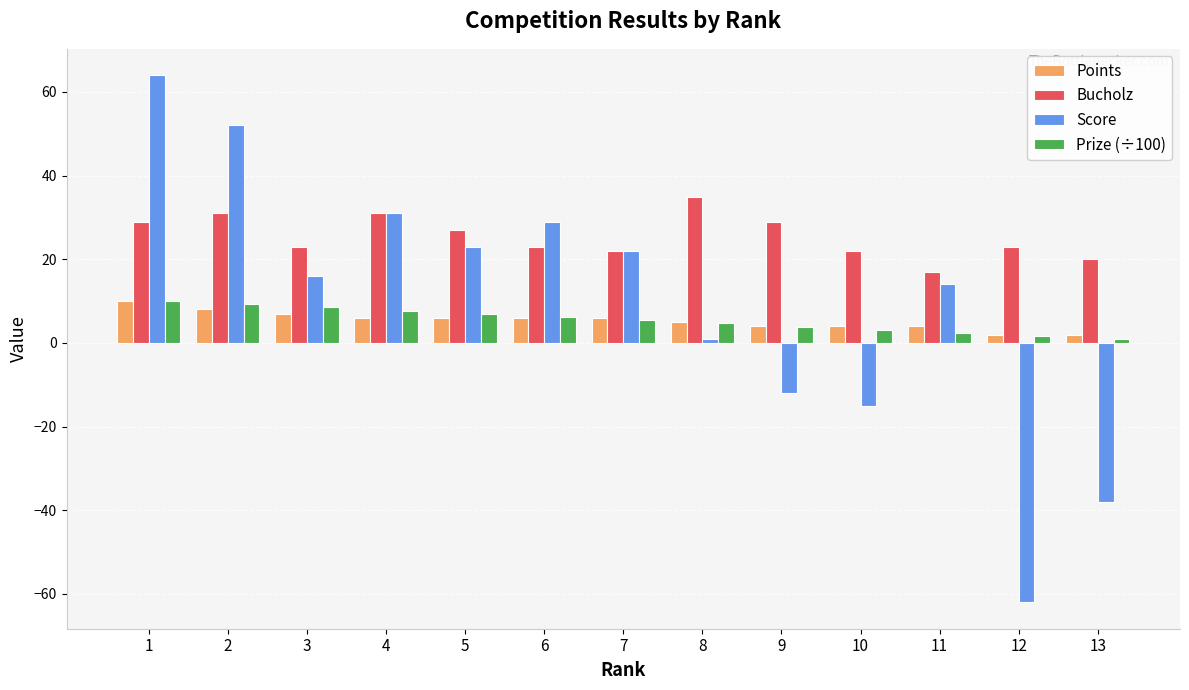

Where does the Bucholz series first go above 23?

1